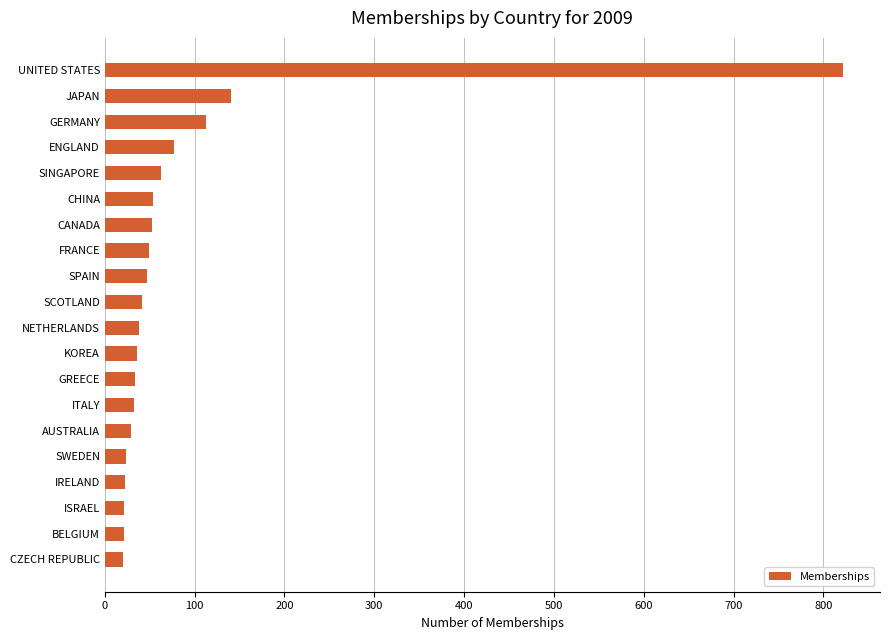

What is the difference between the maximum and minimum values?

802